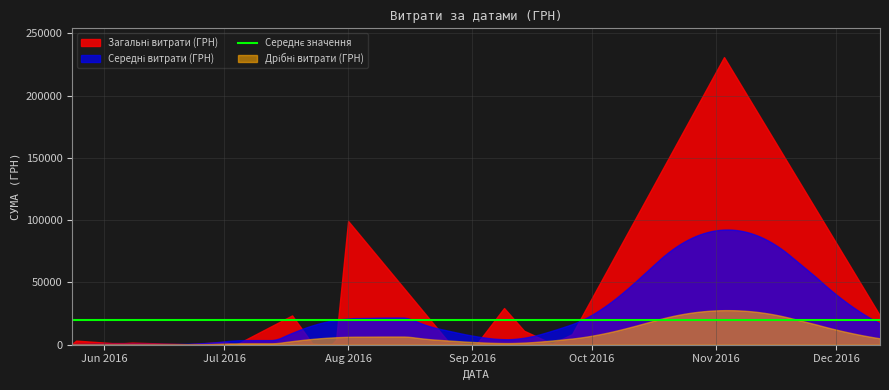

What is the maximum value shown in the chart?

230842.2